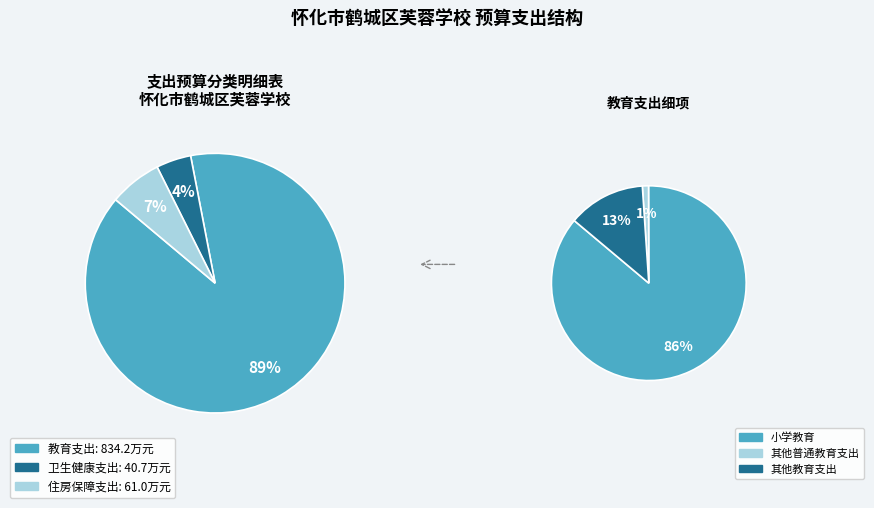

What percentage is NOT represented by 住房保障支出?

93.5%